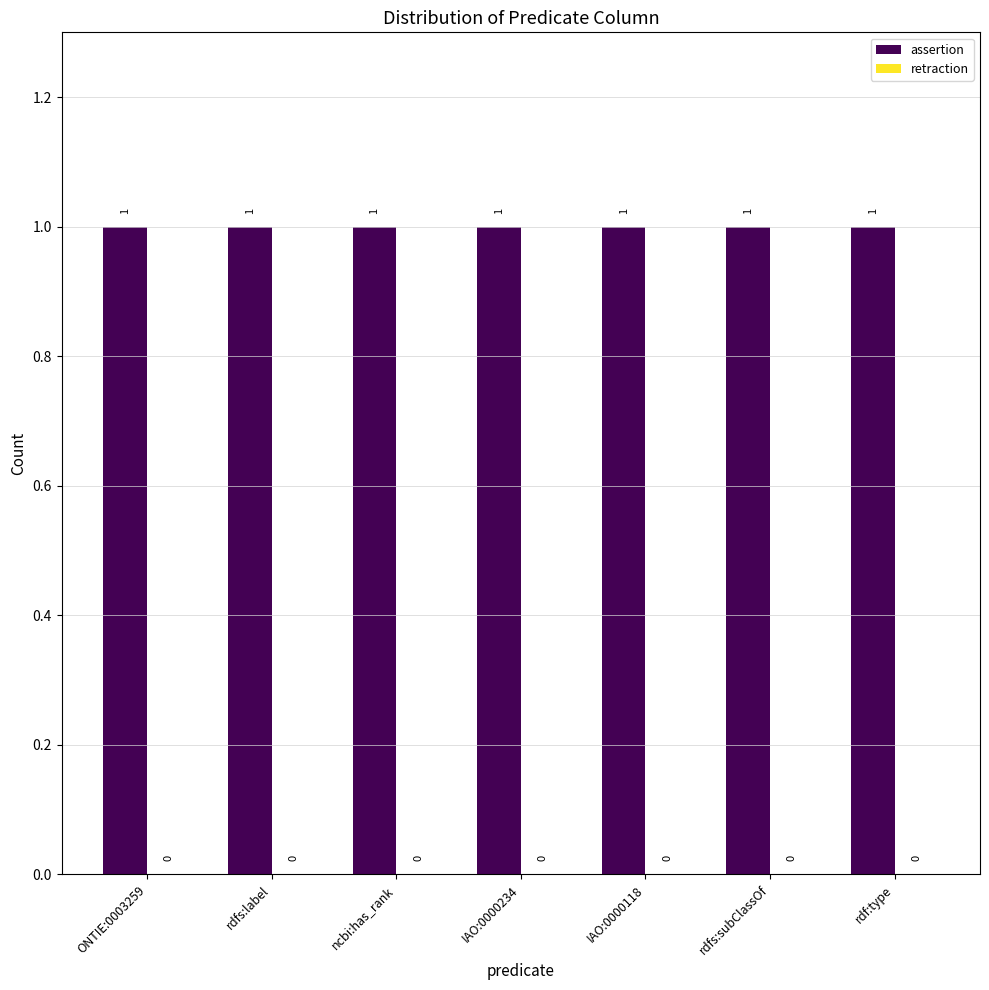

Is the value of assertion at IAO:0000118 greater than the value of retraction at IAO:0000234?

Yes